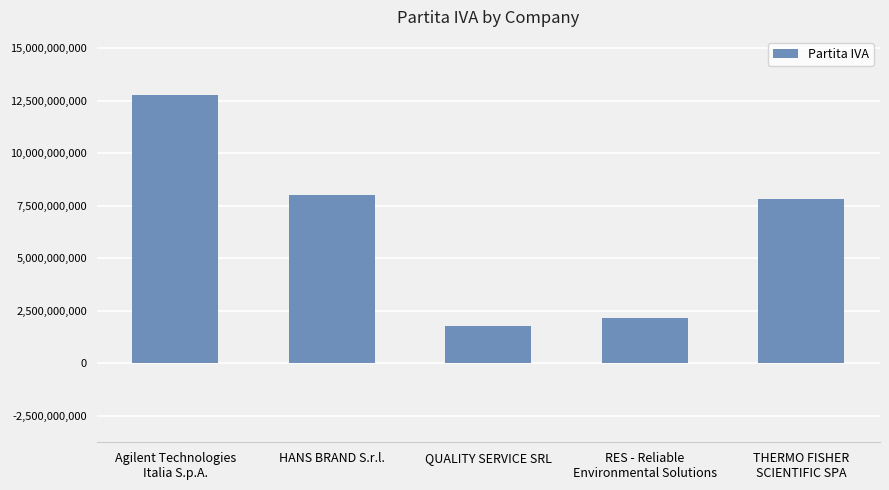

The chart shows a value of 770505665 at QUALITY SERVICE SRL. True or false?

False